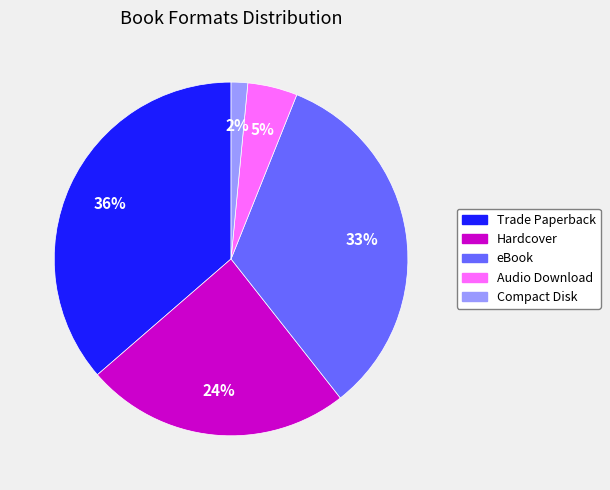

Is there any slice that represents more than half of the pie?

No